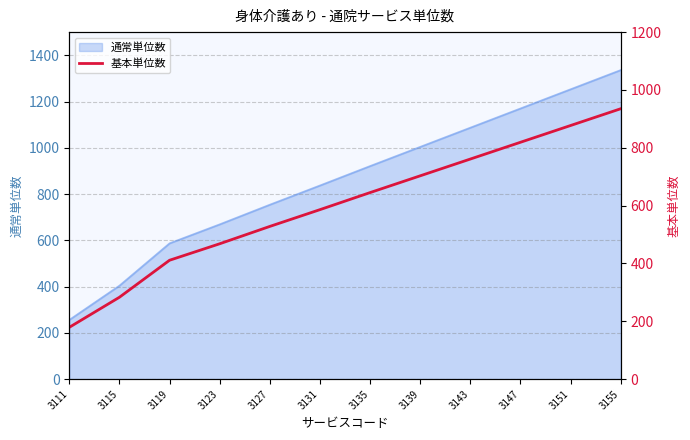

Which category has the highest value in the 通常単位数 series?

3155